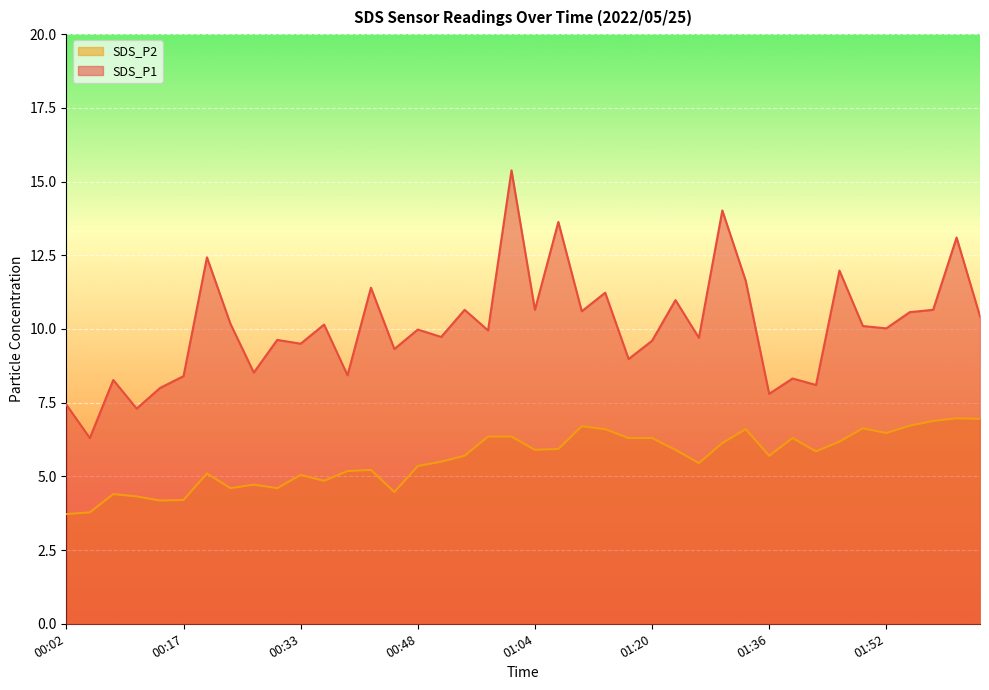

In SDS_P1, how many points are lower than both neighbors (excluding endpoints)?

15